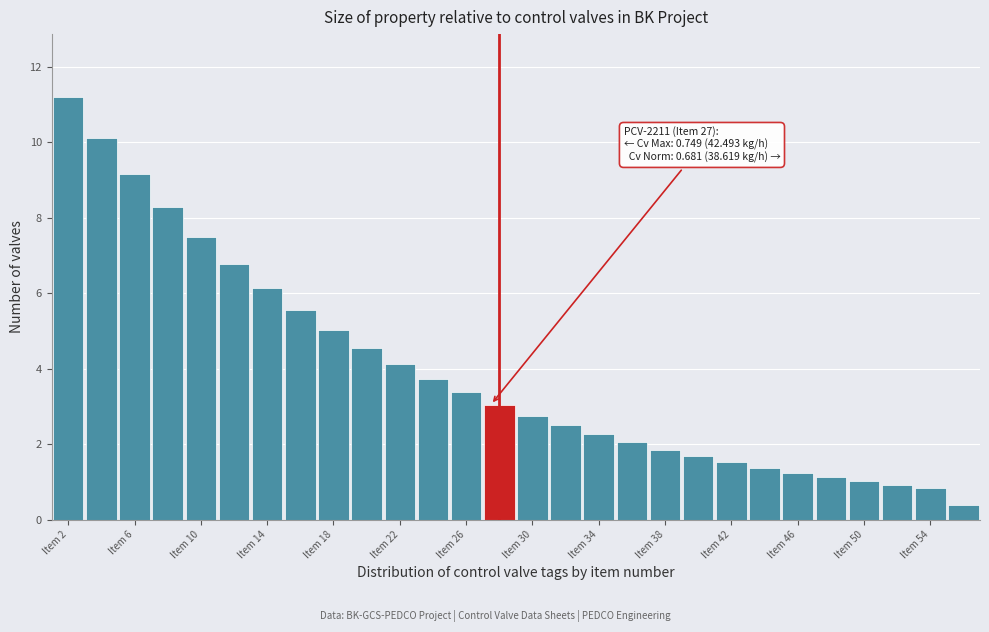

Over which range of the x-axis is the bar tallest?

0.5 to 2.5